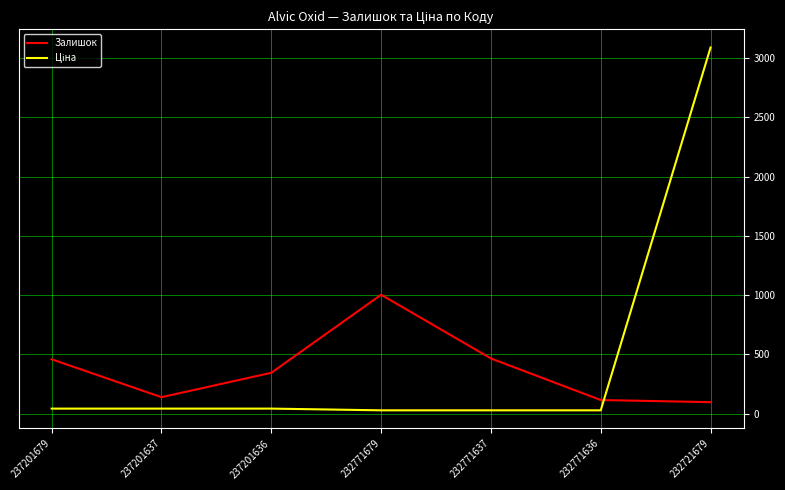

How many values in the Залишок series are below 344?

3